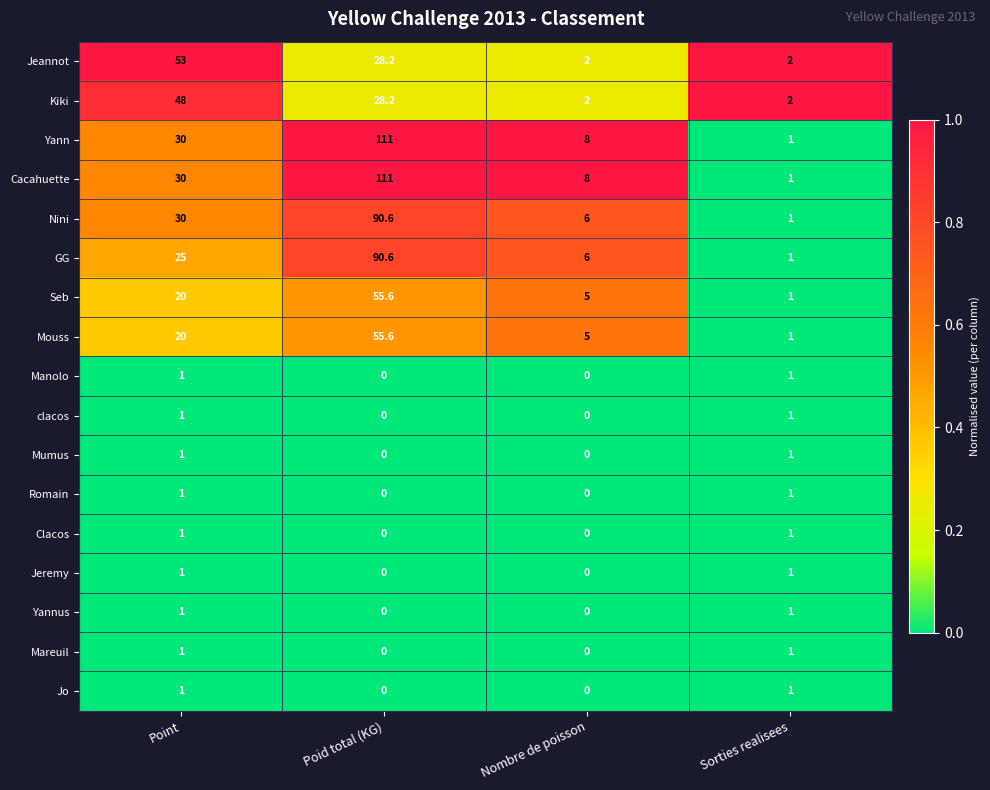

What is the total value across all series at Point?

265.0